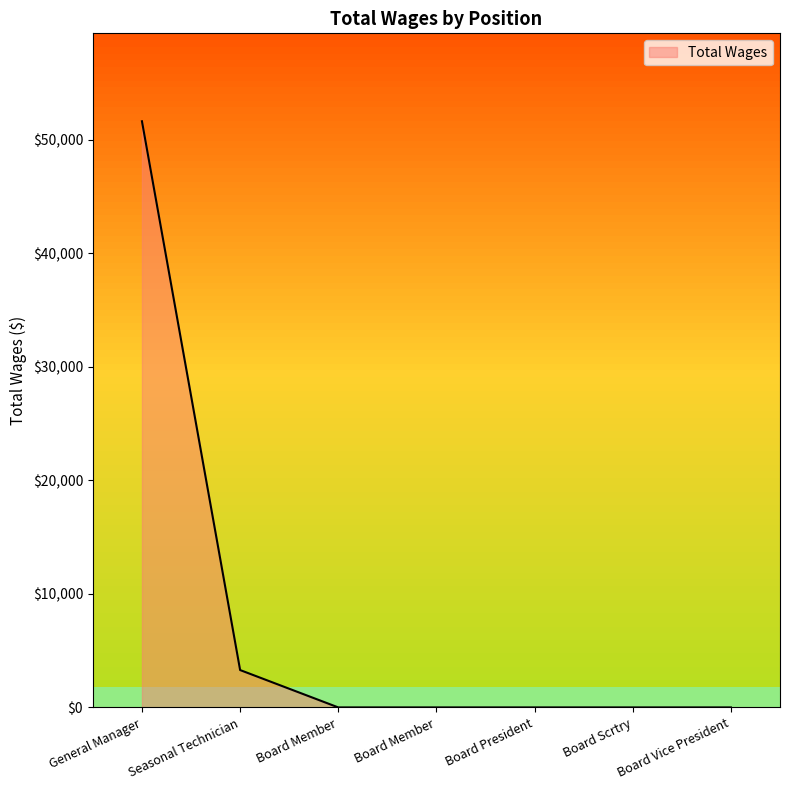

How many values exceed 0?

2